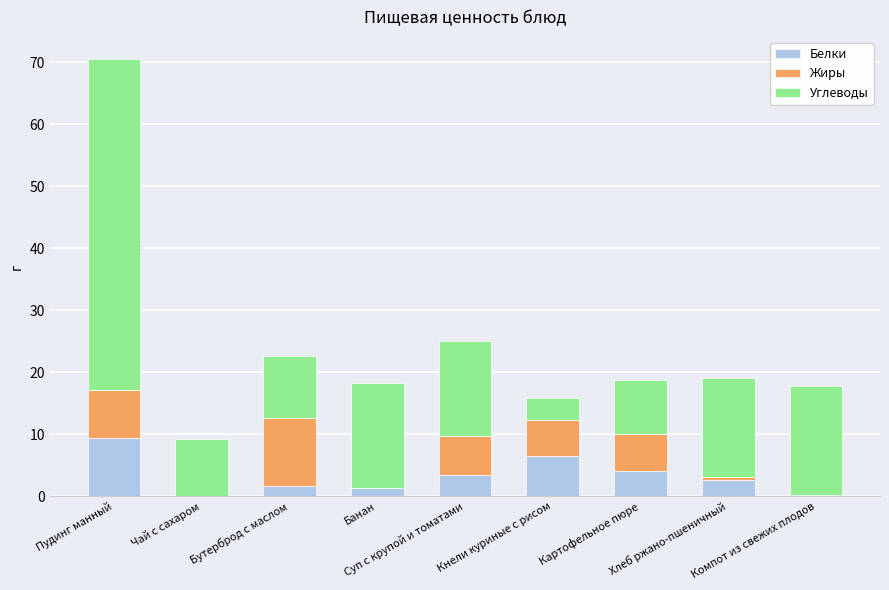

What is the approximate value of Жиры at Кнели куриные с рисом?

5.8